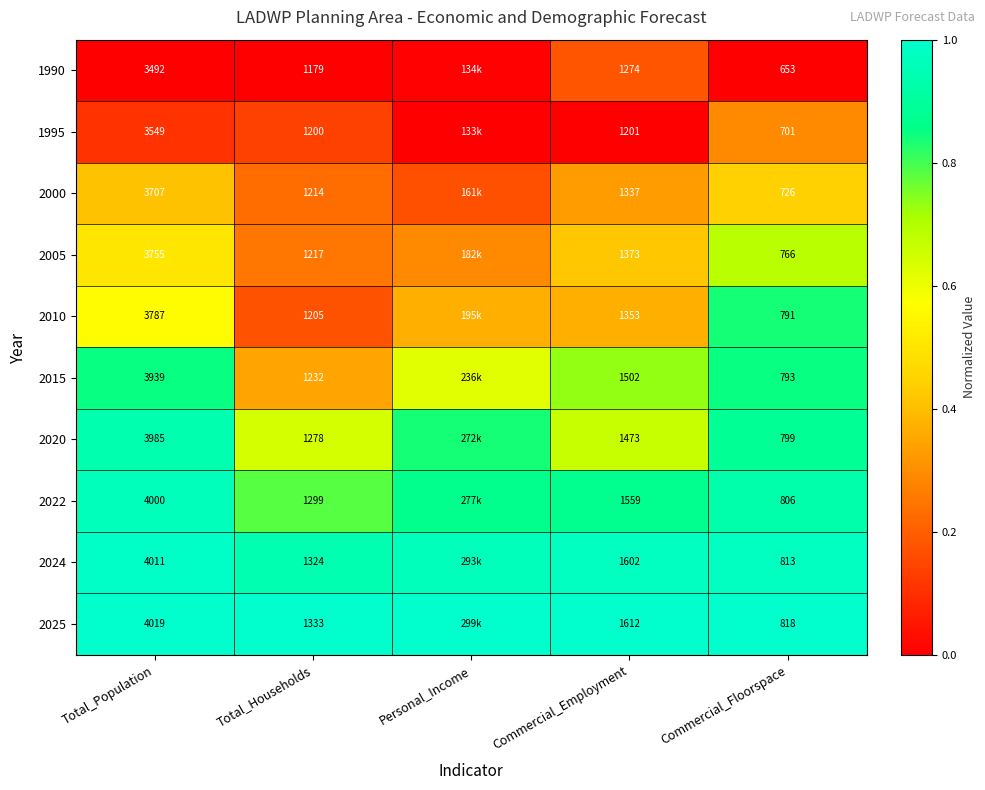

Is the value of 2024 at Commercial_Floorspace greater than the value of 2022 at Total_Population?

No